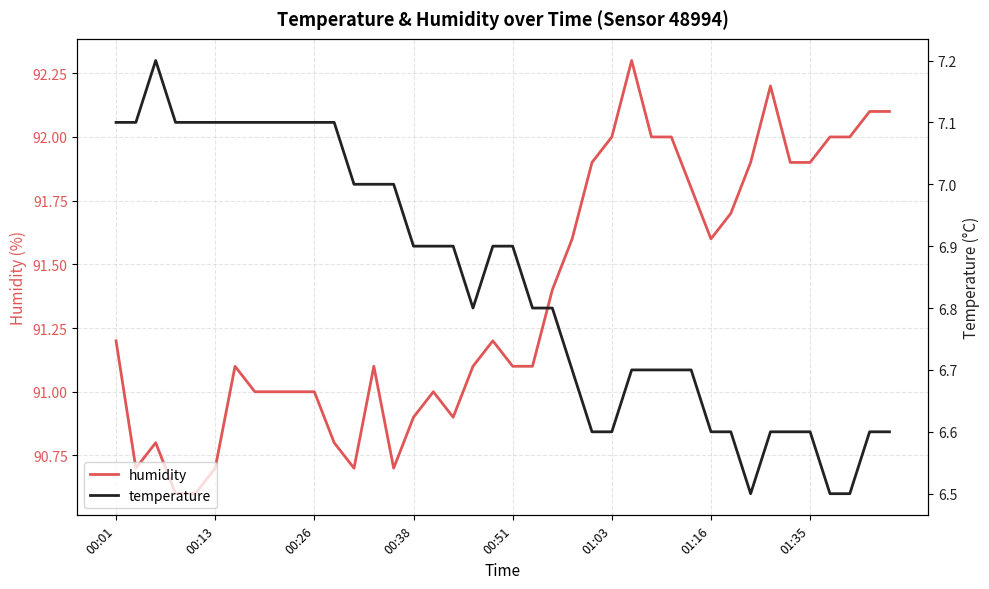

Rank the series by their maximum value, from highest to lowest.

humidity, temperature